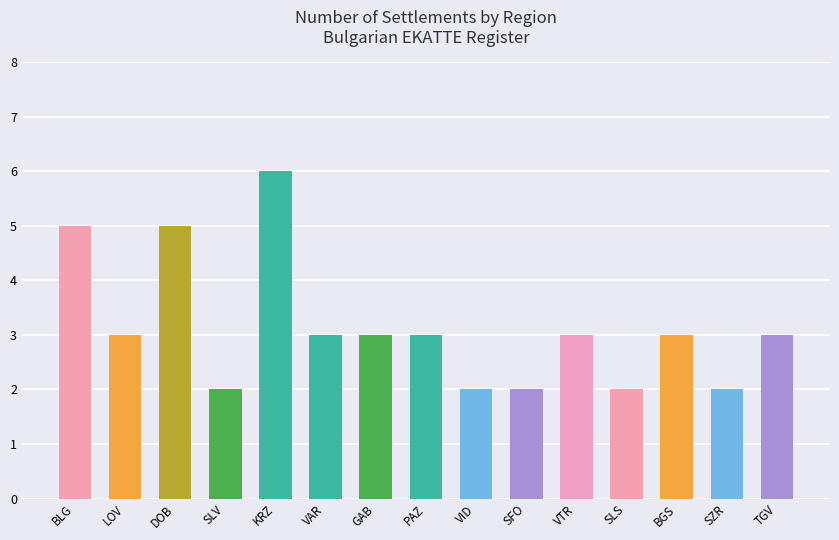

What is the difference between the maximum and minimum values?

4